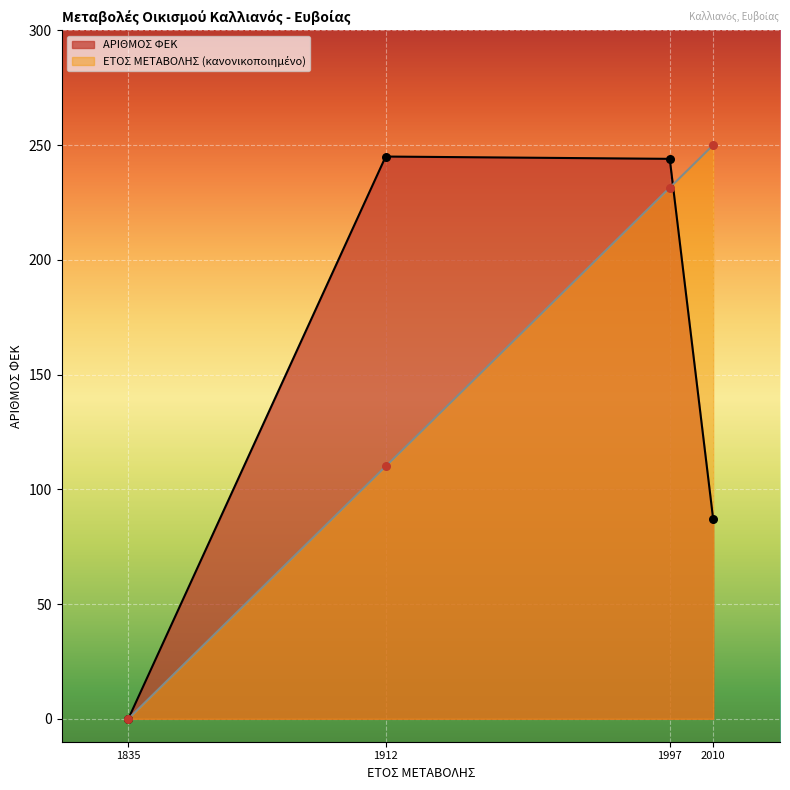

Which series has the largest total across all categories?

ΕΤΟΣ ΜΕΤΑΒΟΛΗΣ